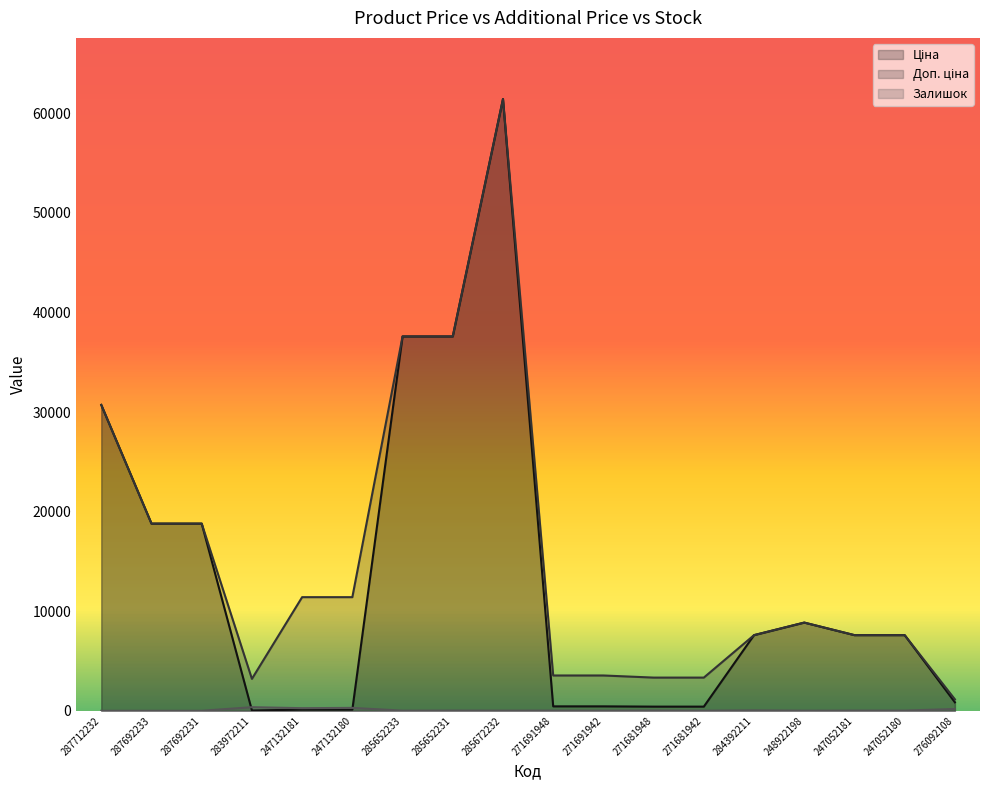

What are all the series names shown in the legend?

Ціна, Доп. ціна, Залишок